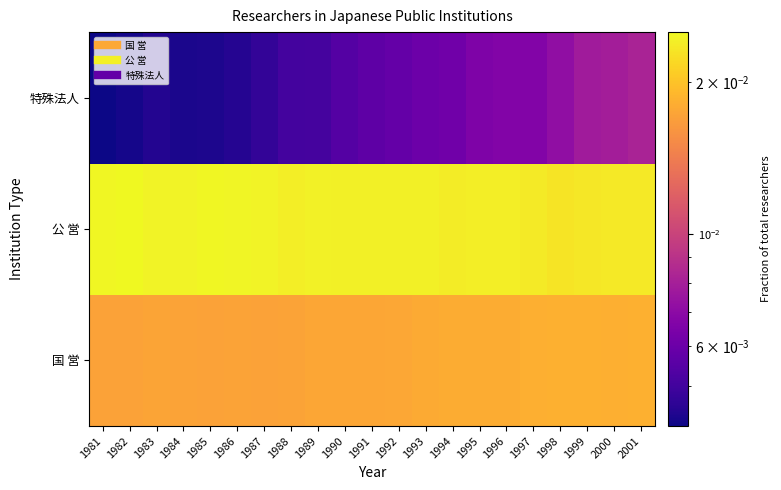

Between 1984 and 1986, which is larger?

1984